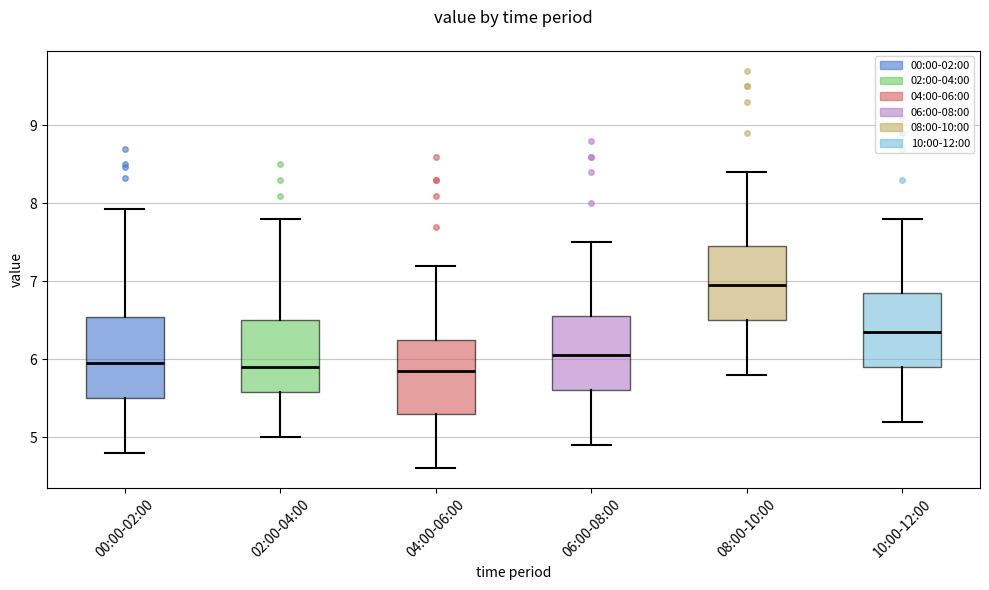

Where is the upper edge of the box for 04:00-06:00 on the y-axis? The values are not printed on the chart, so give them approximately, as read against the axis.

6.3